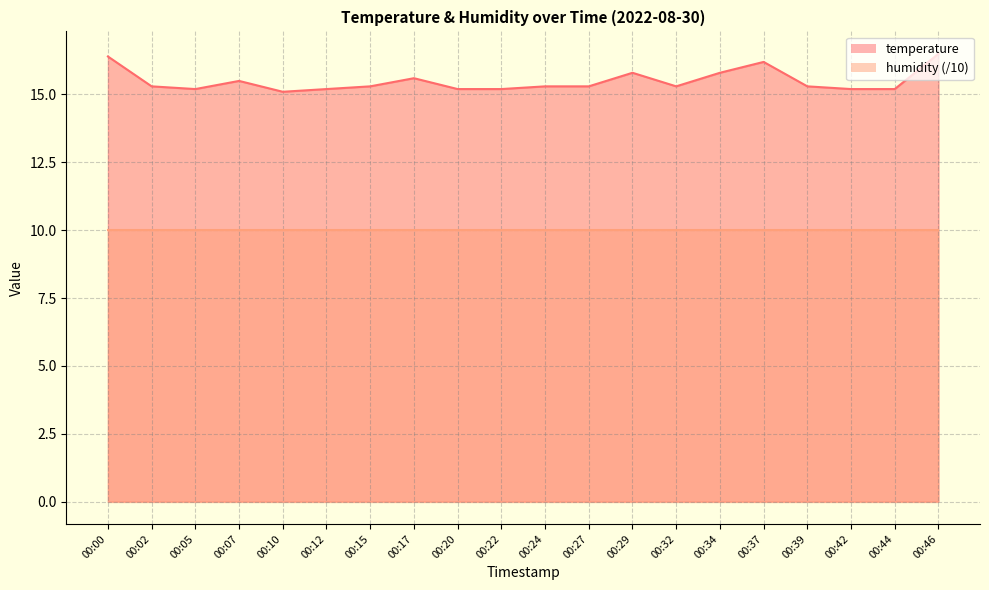

What is the sum of all values?

309.9